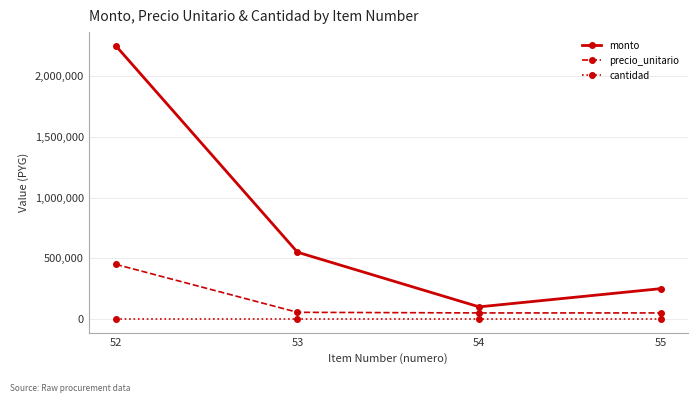

What is the maximum value for monto?

2250000